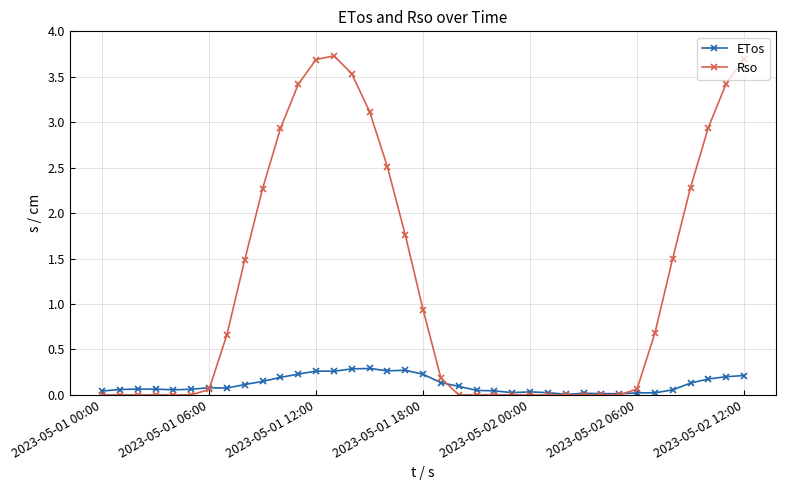

What is the maximum value for Rso?

3.7